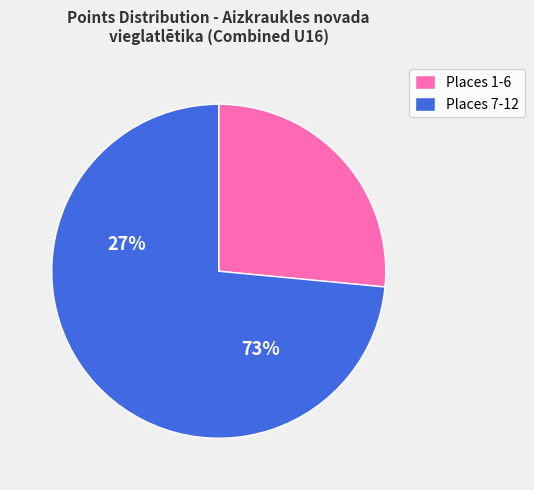

Which slice is the largest?

Places 7-12